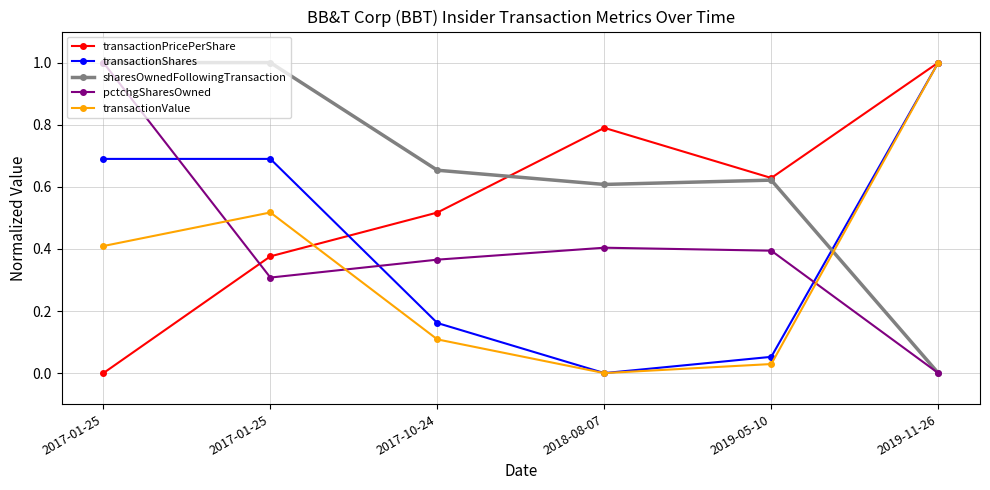

Reading left to right, transcribe all the data shown in this chart.

transactionPricePerShare: 0.0	0.4	0.5	0.8	0.6	1.0
transactionShares: 0.7	0.7	0.2	0.0	0.1	1.0
sharesOwnedFollowingTransaction: 1.0	1.0	0.7	0.6	0.6	0.0
pctchgSharesOwned: 1.0	0.3	0.4	0.4	0.4	0.0
transactionValue: 0.4	0.5	0.1	0.0	0.0	1.0